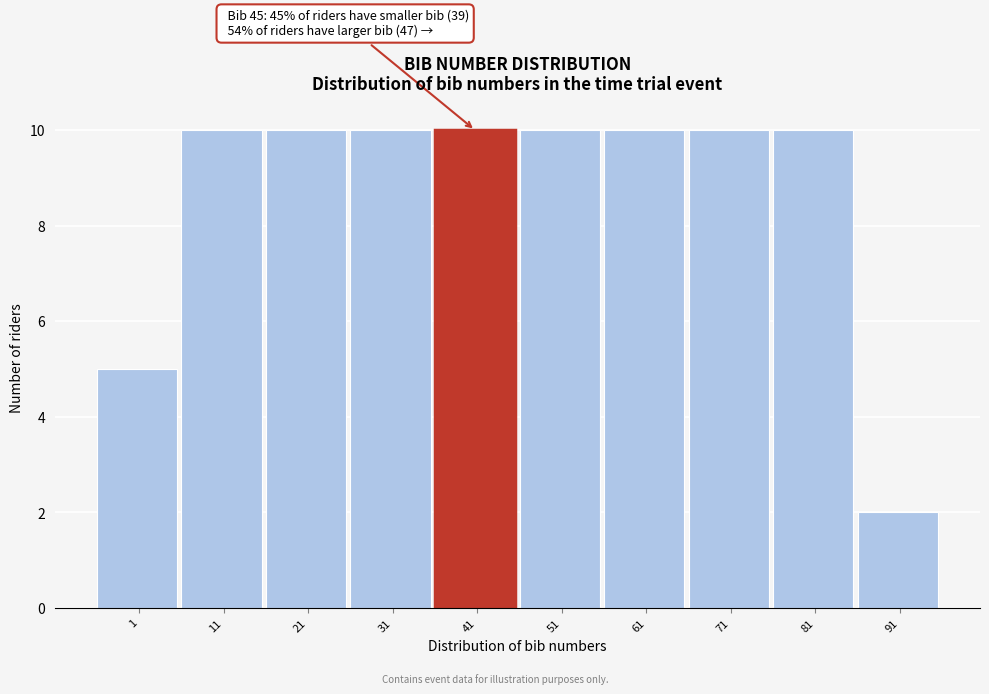

Reading left to right, extract all data points from this chart.

5	10	10	10	10	10	10	10	10	2